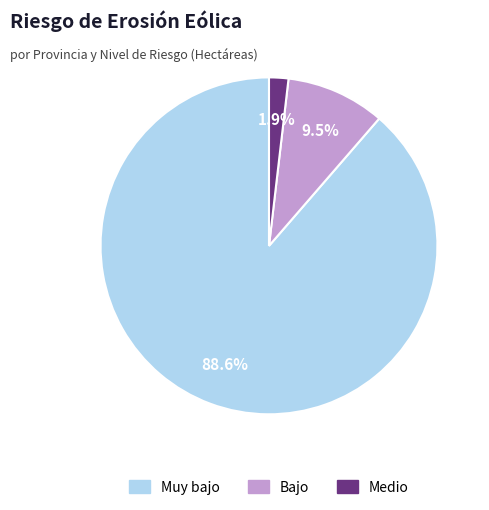

To the nearest percent, what is the average slice percentage?

33%